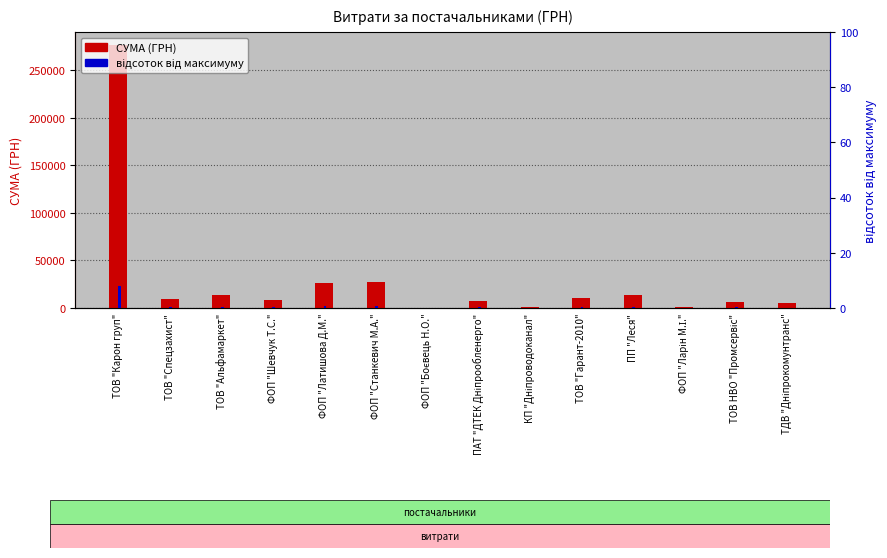

Between ПАТ "ДТЕК Дніпрообленерго" and ФОП "Станкевич М.А.", which is larger?

ФОП "Станкевич М.А."